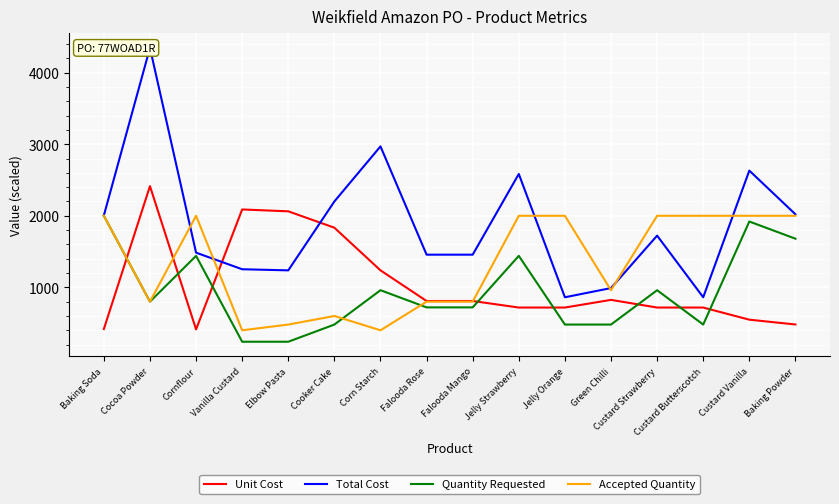

At which category does Unit Cost reach its first local valley?

Cornflour